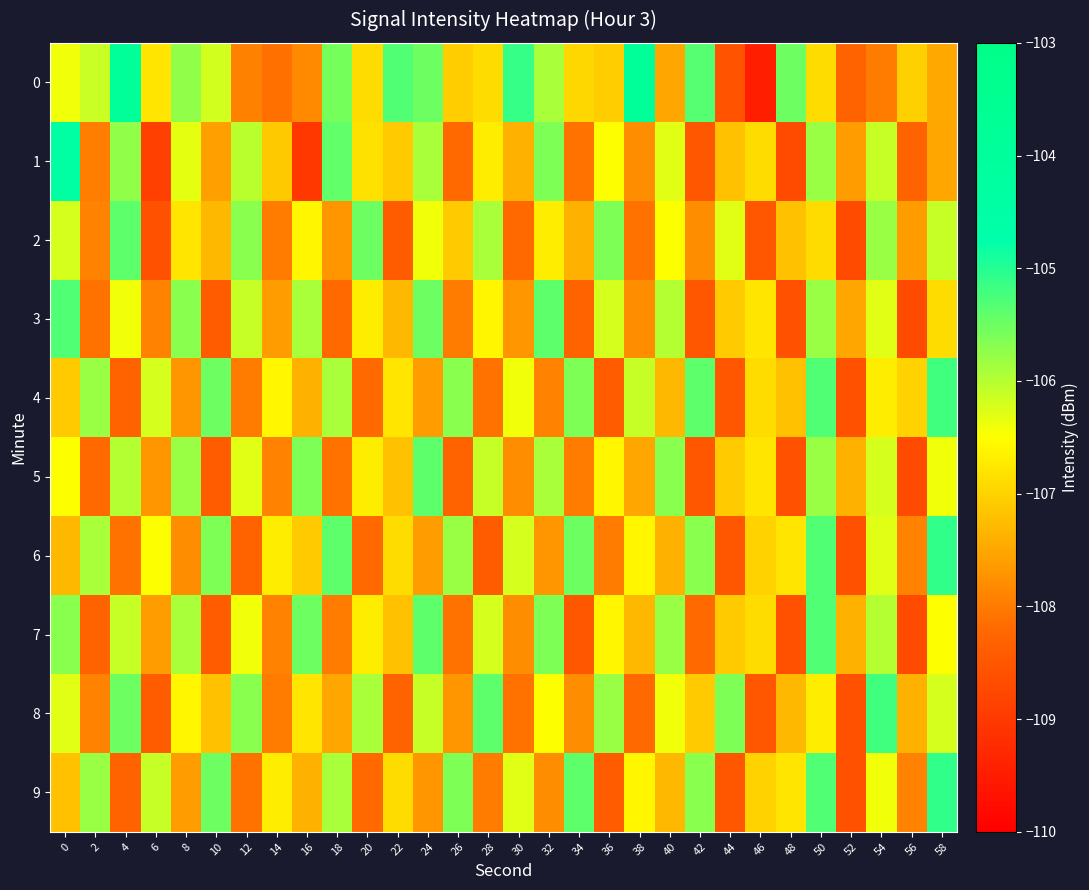

Reading left to right, extract all data points from this chart.

0: 0=-106.4	2=-106.1	4=-103.9	6=-106.8	8=-105.7	10=-106.2	12=-107.9	14=-108.1	16=-107.8	18=-105.6	20=-106.9	22=-105.3	24=-105.5	26=-107.1	28=-106.9	30=-105.1	32=-105.9	34=-106.9	36=-107.1	38=-103.9	40=-107.5	42=-105.3	44=-108.6	46=-109.5	48=-105.5	50=-106.9	52=-108.3	54=-108.0	56=-107.0	58=-107.5
1: 0=-104.4	2=-108.0	4=-105.8	6=-108.9	8=-106.3	10=-107.6	12=-106.0	14=-107.1	16=-109.0	18=-105.4	20=-106.8	22=-107.1	24=-105.9	26=-108.2	28=-106.7	30=-107.4	32=-105.6	34=-108.1	36=-106.5	38=-107.8	40=-106.3	42=-108.5	44=-107.2	46=-106.9	48=-108.7	50=-105.8	52=-107.6	54=-106.1	56=-108.3	58=-107.5
2: 0=-106.2	2=-107.9	4=-105.4	6=-108.6	8=-106.8	10=-107.3	12=-105.7	14=-108.0	16=-106.6	18=-107.7	20=-105.5	22=-108.4	24=-106.4	26=-107.1	28=-105.9	30=-108.2	32=-106.7	34=-107.4	36=-105.6	38=-108.1	40=-106.5	42=-107.8	44=-106.3	46=-108.5	48=-107.2	50=-106.9	52=-108.7	54=-105.8	56=-107.6	58=-106.1
3: 0=-105.3	2=-108.1	4=-106.4	6=-107.9	8=-105.7	10=-108.4	12=-106.1	14=-107.6	16=-105.9	18=-108.2	20=-106.7	22=-107.3	24=-105.5	26=-108.0	28=-106.6	30=-107.7	32=-105.4	34=-108.3	36=-106.2	38=-107.8	40=-106.0	42=-108.5	44=-107.1	46=-106.8	48=-108.6	50=-105.8	52=-107.5	54=-106.3	56=-108.7	58=-106.9
4: 0=-107.1	2=-105.8	4=-108.3	6=-106.2	8=-107.7	10=-105.5	12=-108.0	14=-106.6	16=-107.4	18=-105.9	20=-108.2	22=-106.8	24=-107.6	26=-105.7	28=-108.1	30=-106.4	32=-107.9	34=-105.6	36=-108.4	38=-106.1	40=-107.3	42=-105.4	44=-108.5	46=-106.9	48=-107.2	50=-105.3	52=-108.6	54=-106.7	56=-107.0	58=-105.2
5: 0=-106.5	2=-108.2	4=-106.0	6=-107.7	8=-105.8	10=-108.4	12=-106.3	14=-107.9	16=-105.6	18=-108.1	20=-106.7	22=-107.2	24=-105.4	26=-108.3	28=-106.1	30=-107.8	32=-105.9	34=-108.0	36=-106.6	38=-107.5	40=-105.7	42=-108.5	44=-107.1	46=-106.8	48=-108.6	50=-105.8	52=-107.4	54=-106.2	56=-108.7	58=-106.4
6: 0=-107.3	2=-105.9	4=-108.1	6=-106.5	8=-107.8	10=-105.6	12=-108.3	14=-106.7	16=-107.1	18=-105.4	20=-108.2	22=-106.9	24=-107.6	26=-105.8	28=-108.4	30=-106.2	32=-107.7	34=-105.5	36=-108.0	38=-106.6	40=-107.4	42=-105.7	44=-108.5	46=-107.0	48=-106.8	50=-105.3	52=-108.6	54=-106.3	56=-107.9	58=-105.1
7: 0=-105.7	2=-108.3	4=-106.1	6=-107.6	8=-105.9	10=-108.4	12=-106.4	14=-107.9	16=-105.5	18=-108.0	20=-106.7	22=-107.2	24=-105.4	26=-108.1	28=-106.2	30=-107.8	32=-105.6	34=-108.5	36=-106.6	38=-107.3	40=-105.8	42=-108.2	44=-107.1	46=-106.9	48=-108.6	50=-105.3	52=-107.4	54=-106.0	56=-108.7	58=-106.5
8: 0=-106.3	2=-107.9	4=-105.5	6=-108.4	8=-106.6	10=-107.2	12=-105.7	14=-108.0	16=-106.8	18=-107.5	20=-105.9	22=-108.3	24=-106.1	26=-107.7	28=-105.4	30=-108.1	32=-106.5	34=-107.8	36=-105.8	38=-108.2	40=-106.4	42=-107.1	44=-105.6	46=-108.5	48=-107.3	50=-106.7	52=-108.6	54=-105.2	56=-107.4	58=-106.2
9: 0=-107.2	2=-105.8	4=-108.3	6=-106.1	8=-107.6	10=-105.5	12=-108.1	14=-106.7	16=-107.4	18=-105.9	20=-108.2	22=-106.9	24=-107.7	26=-105.6	28=-108.0	30=-106.3	32=-107.8	34=-105.4	36=-108.4	38=-106.6	40=-107.3	42=-105.7	44=-108.5	46=-107.0	48=-106.8	50=-105.3	52=-108.6	54=-106.4	56=-107.9	58=-105.1